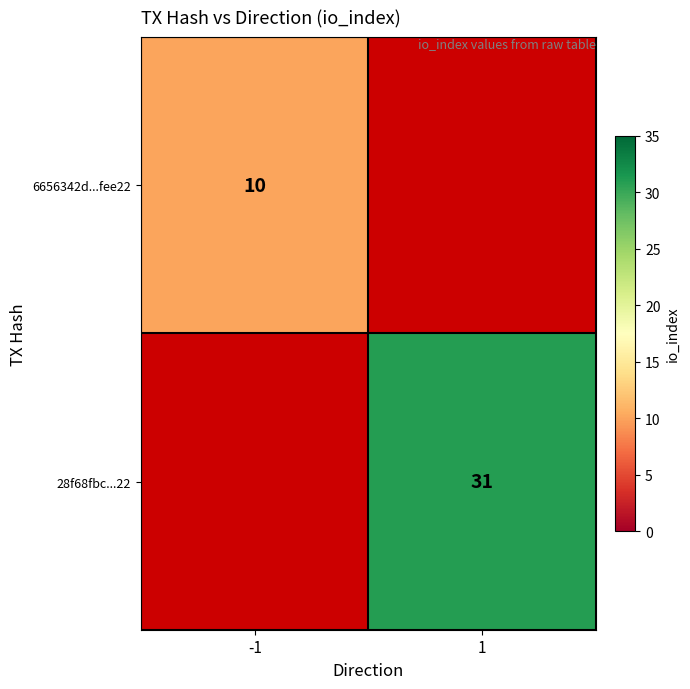

The 6656342d...fee22 series shows 10 at -1. True or false?

True